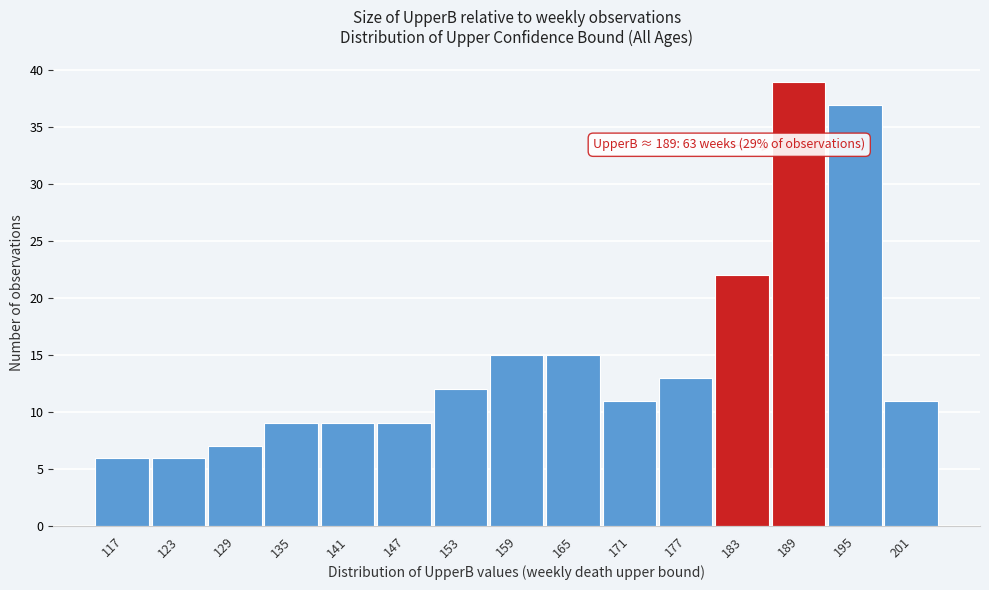

Reading left to right, what are all the values shown in this chart?

117=6	123=6	129=7	135=9	141=9	147=9	153=12	159=15	165=15	171=11	177=13	183=22	189=39	195=37	201=11